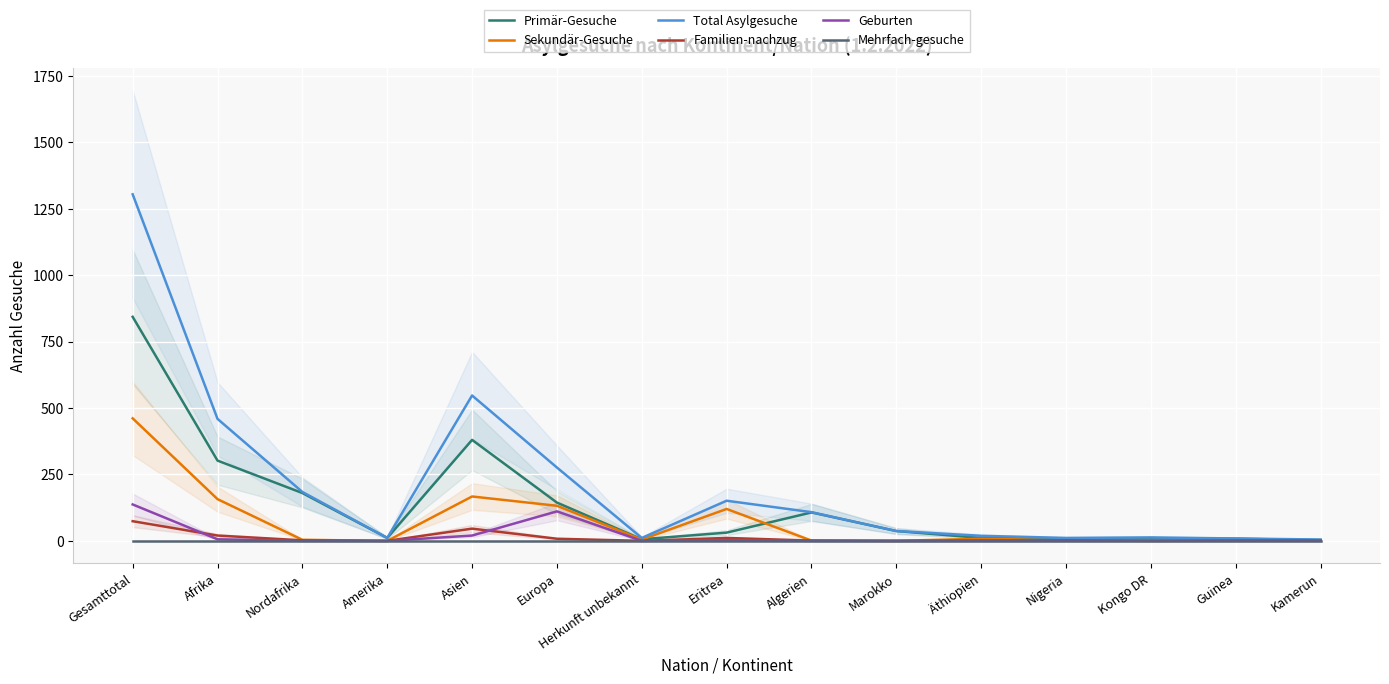

Where does the Familien-nachzug series first go above 1?

Gesamttotal